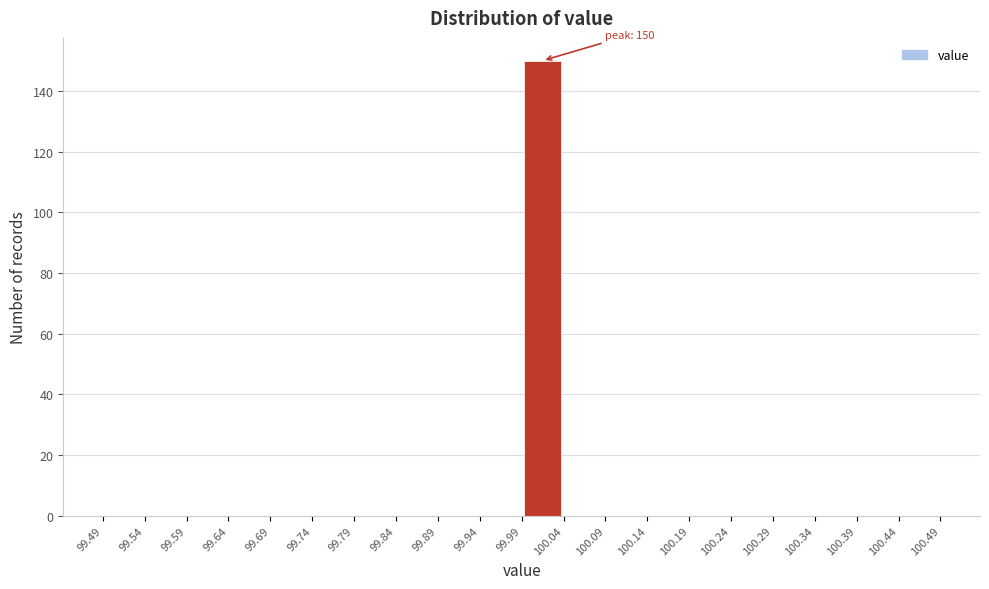

Which range on the x-axis has the tallest bar?

99.99 to 100.04